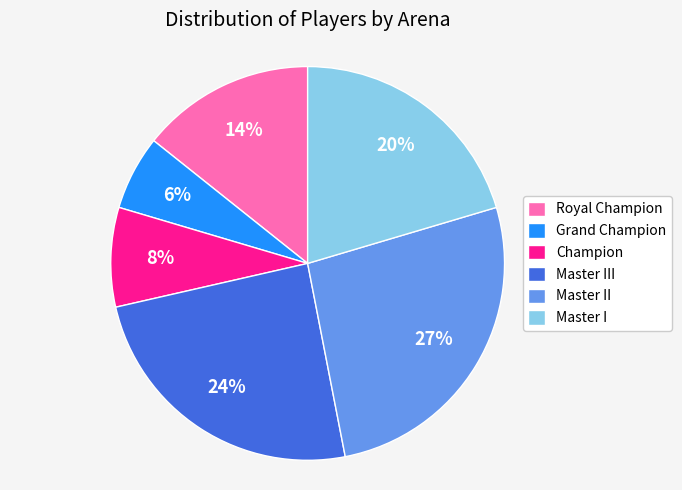

To the nearest percent, what percentage of the pie is Master I?

20%